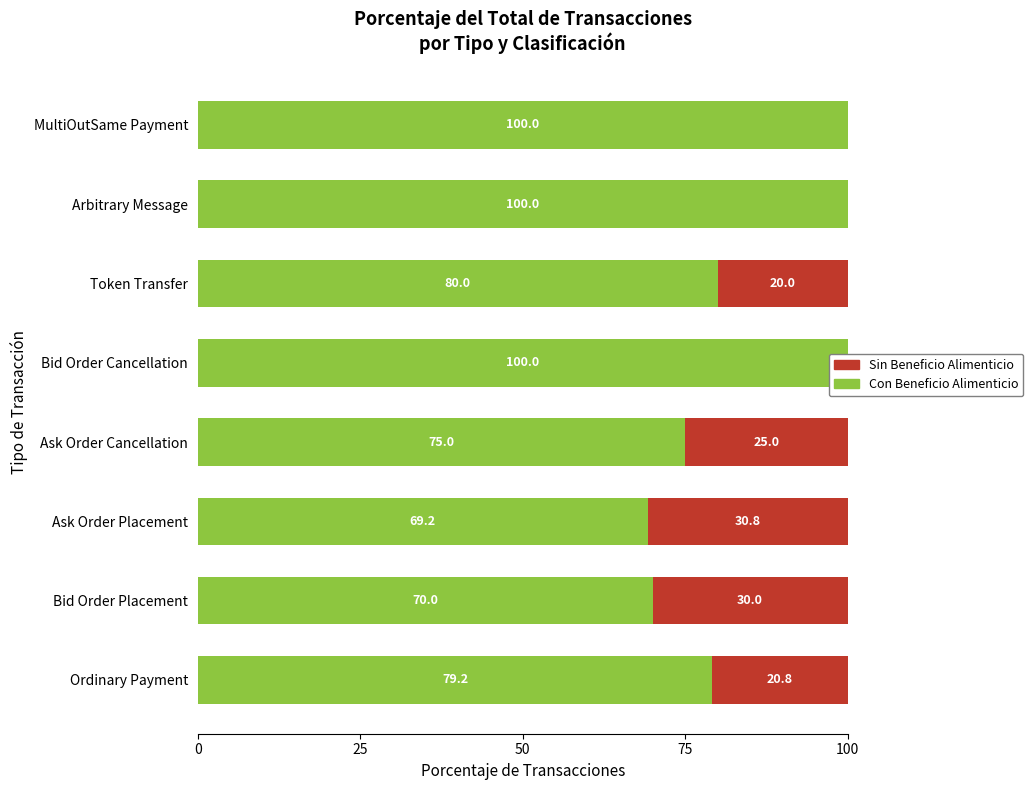

The value of Sin Beneficio Alimenticio at Ordinary Payment is 37.3. True or false?

False